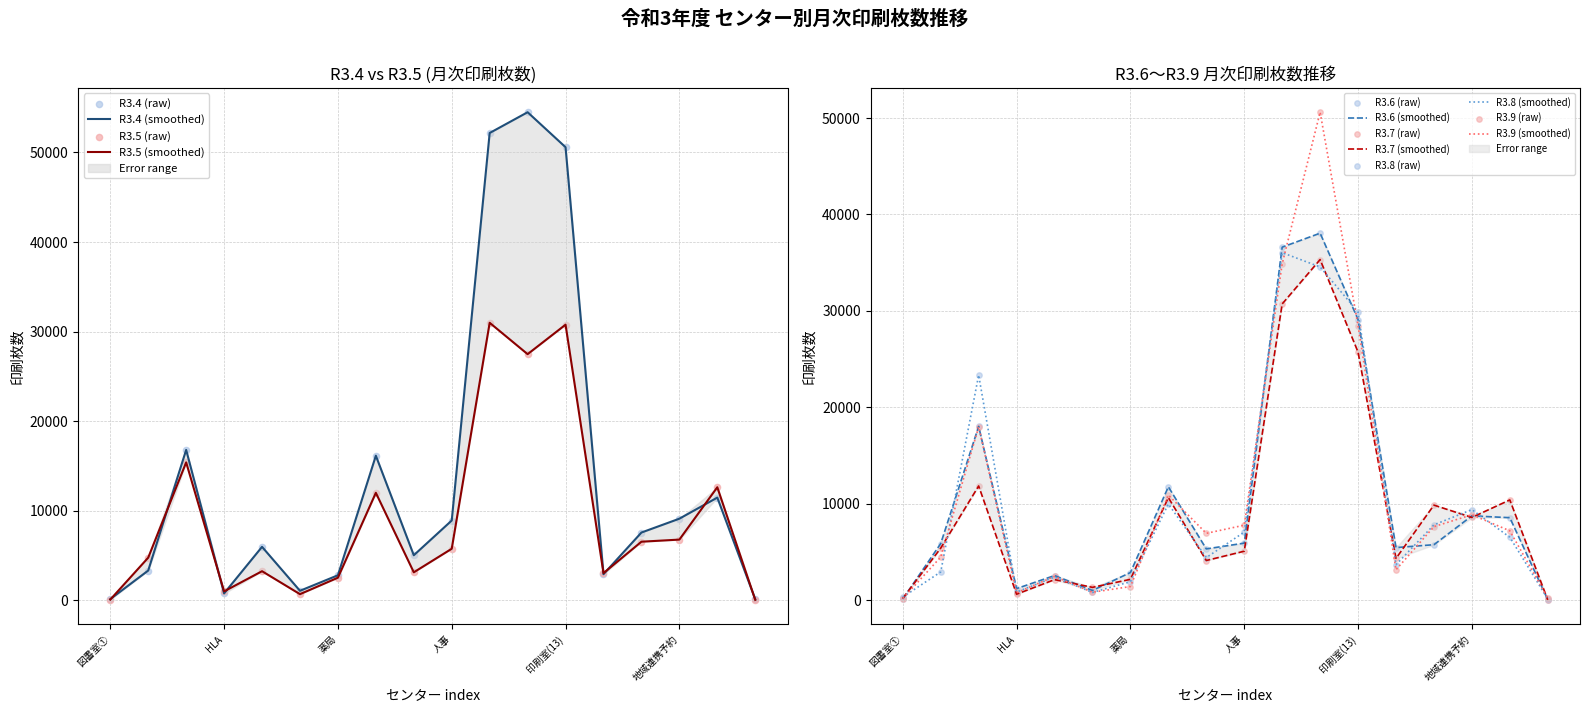

Which series reaches the maximum Y coordinate?

R3.4